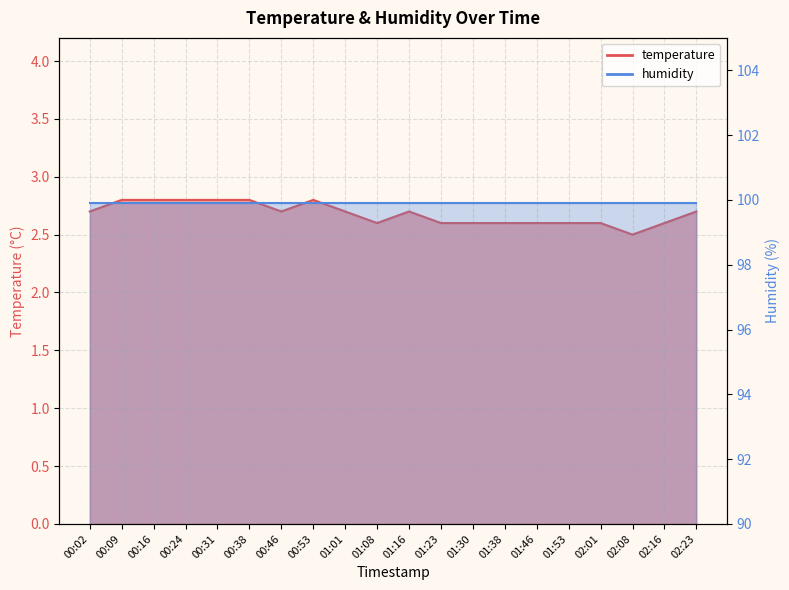

Reading right to left, extract all data points from this chart.

02:23=2.7	02:16=2.6	02:08=2.5	02:01=2.6	01:53=2.6	01:46=2.6	01:38=2.6	01:30=2.6	01:23=2.6	01:16=2.7	01:08=2.6	01:01=2.7	00:53=2.8	00:46=2.7	00:38=2.8	00:31=2.8	00:24=2.8	00:16=2.8	00:09=2.8	00:02=2.7